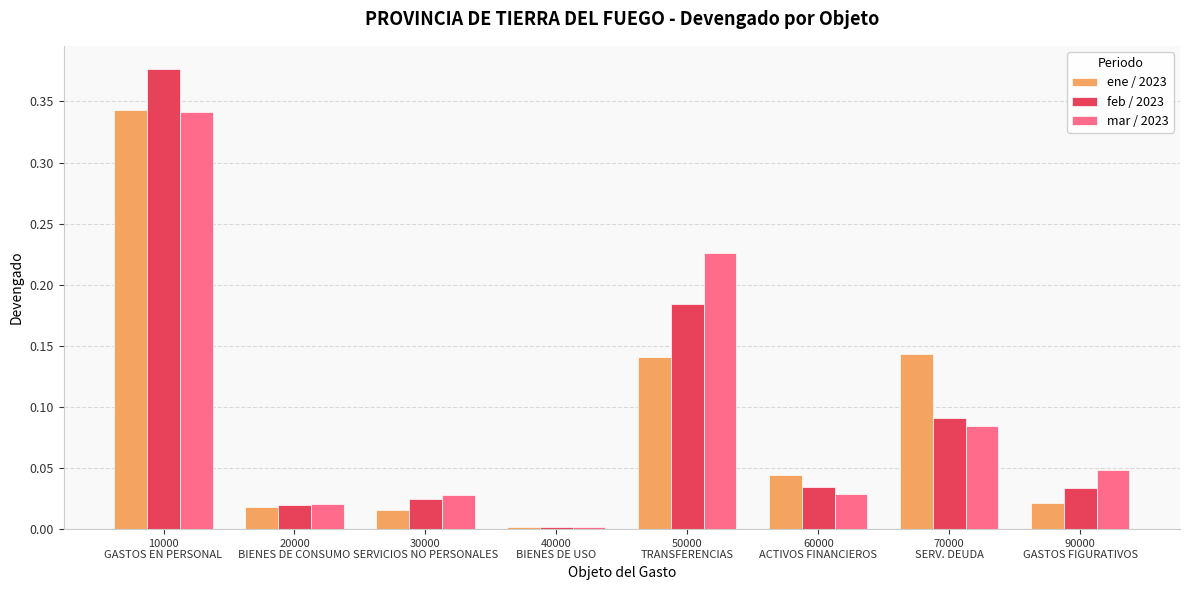

Where is mar / 2023 nearest to the value 0?

40000
BIENES DE USO